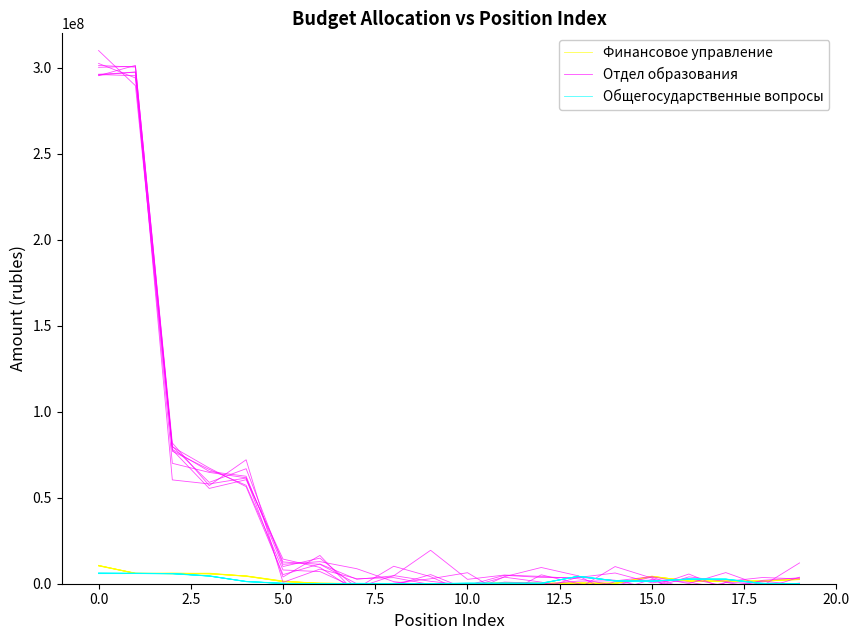

Reading right to left, list all the values displayed in this chart.

Финансовое управление: 2441660.6	1435592.7	1608439.0	1420771.6	4125864.7	25189.9	-1447.2	303334.1	203256.6	8666.3	150925.5	7809.8	111525.9	390747.0	1284732.5	4431620.4	6168377.6	6044592.2	6007647.5	10571939.6
Отдел образования: 12103571.9	-1177608.0	6467595.6	57852.8	4112606.4	1663153.9	1517978.2	-343069.1	-3630001.6	-3957953.0	-1055078.7	1206849.4	8722051.3	12845600.8	11306631.9	66863551.5	58925266.0	79932849.3	301361120.1	295393505.0
Общегосударственные вопросы: -61506.5	45053.8	2606314.5	2551312.2	1547955.0	1670392.7	4131496.7	277388.1	171220.3	267781.1	142757.1	142296.0	160576.2	129358.3	34947.5	1208078.9	4693027.7	5863726.1	6017936.0	6037782.9